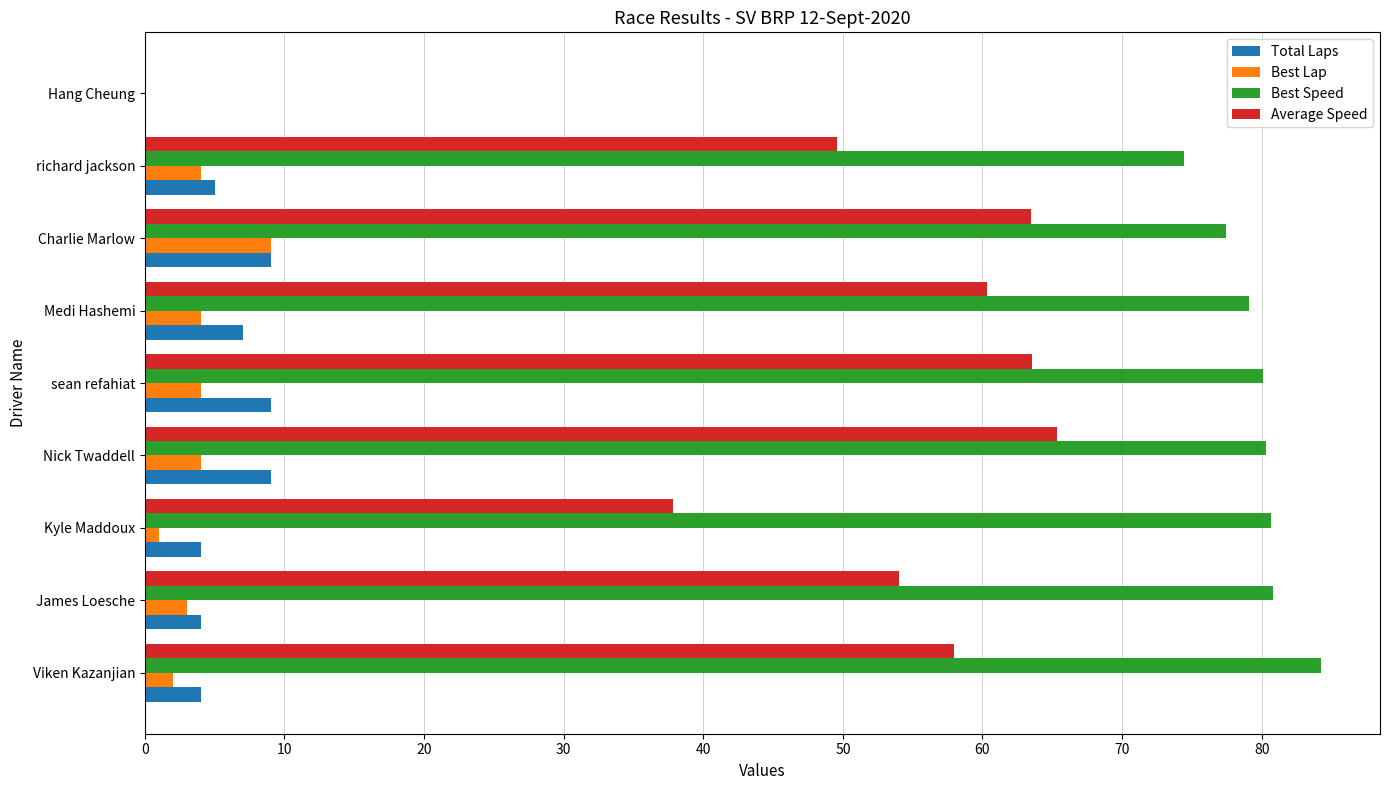

What is the sum of all Best Speed values?

637.1